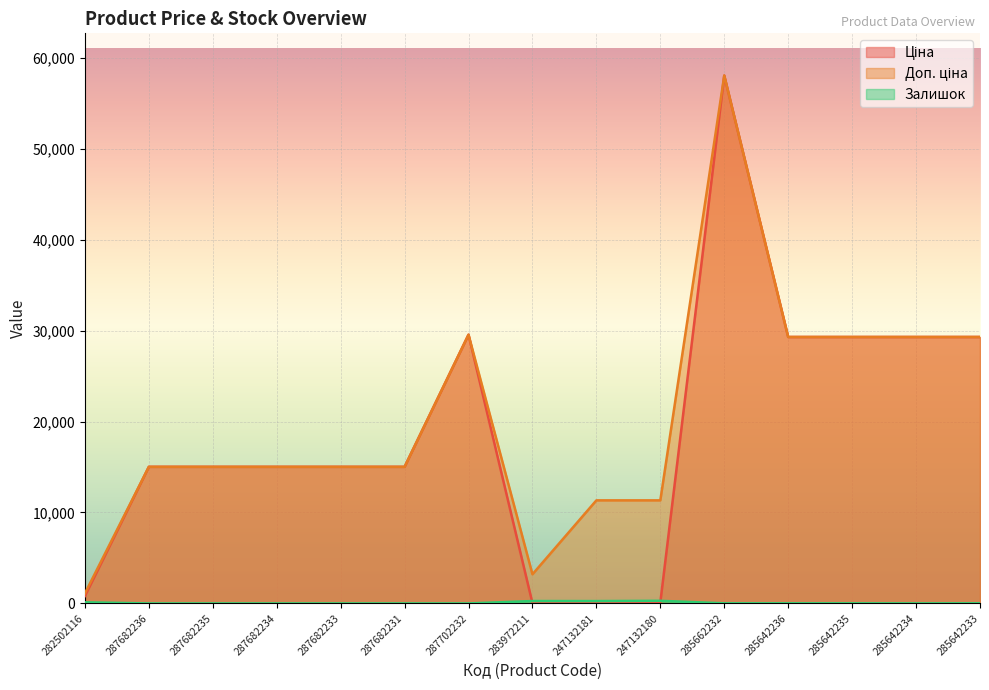

Which series has the largest total across all categories?

Доп. ціна